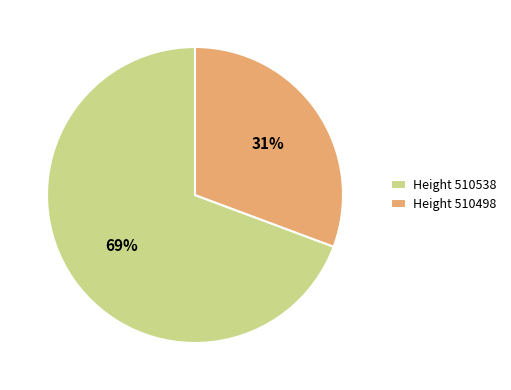

How many segments does this pie chart have?

2